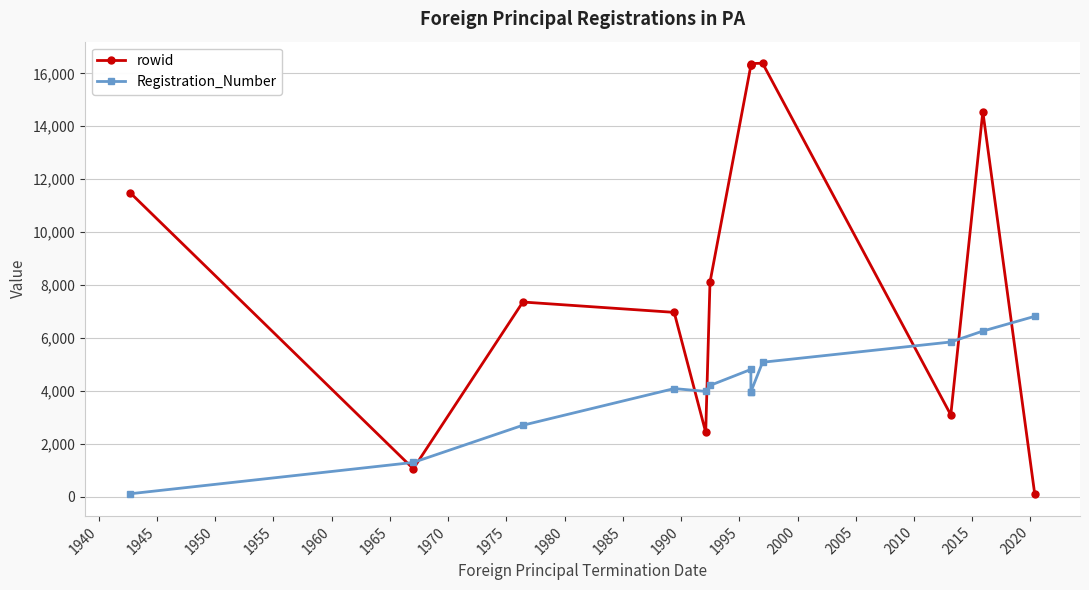

True or false: rowid and Registration_Number cross at least once.

True